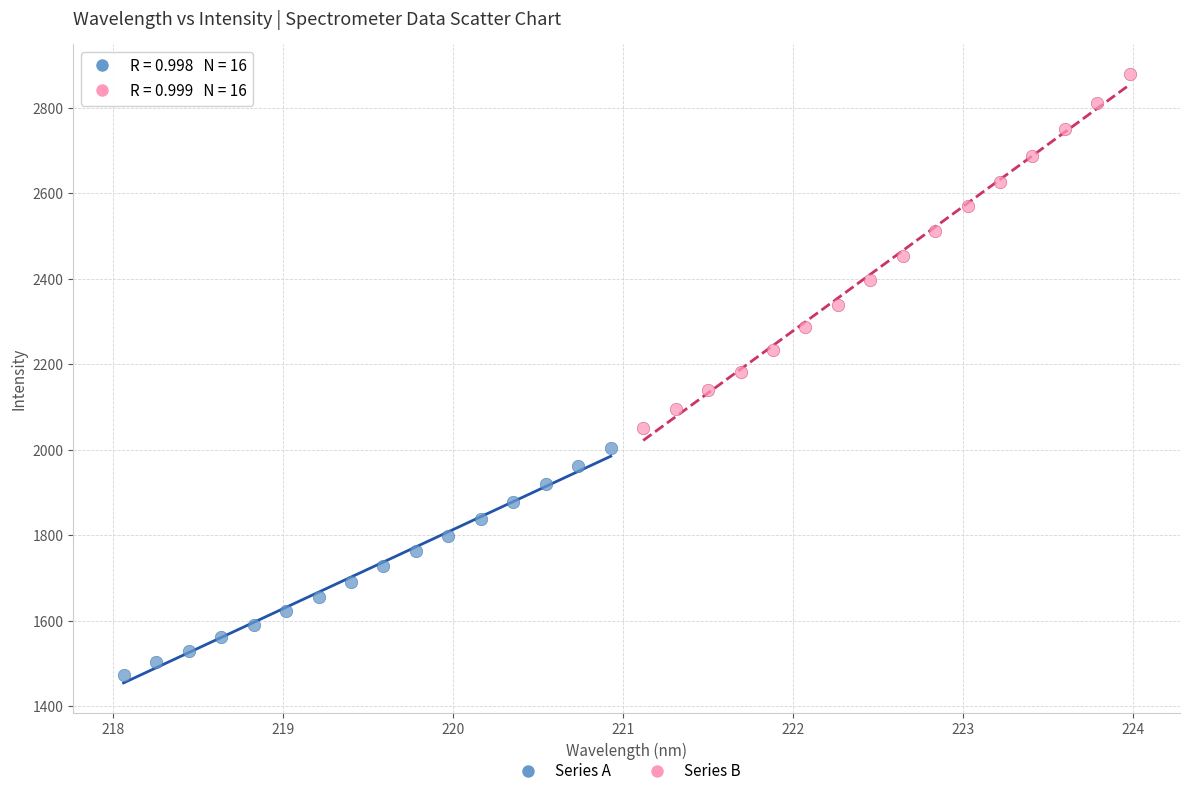

Which series contains the highest Y value?

Series B